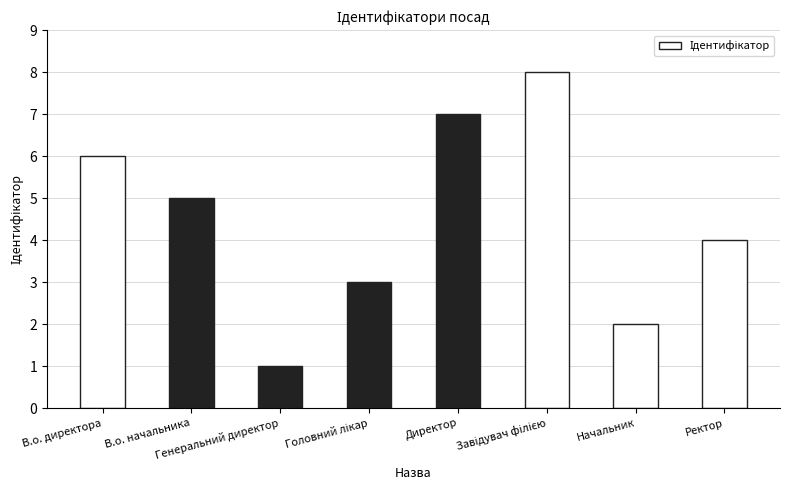

What is the value of the 2nd bar from the left?

5